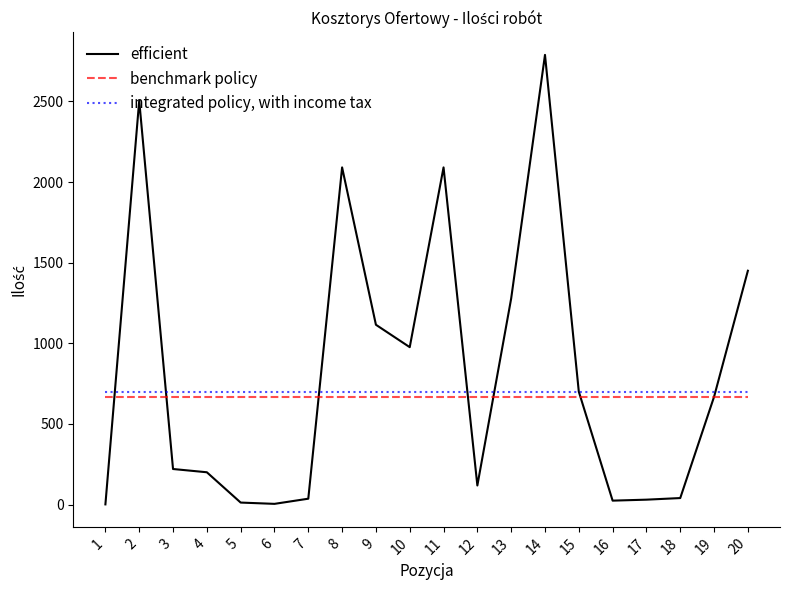

What is the spread (max minus min) of values at 16?

676.0